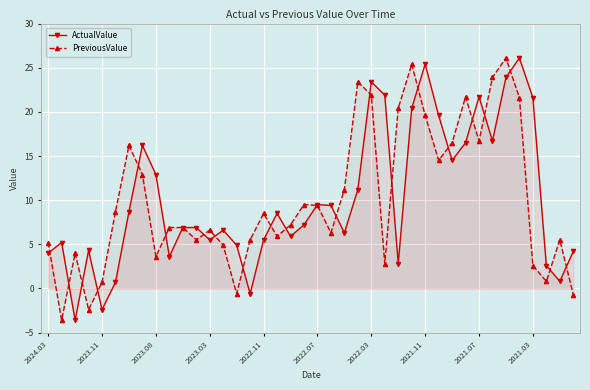

What is the total value across all series at 2021.07?

38.4